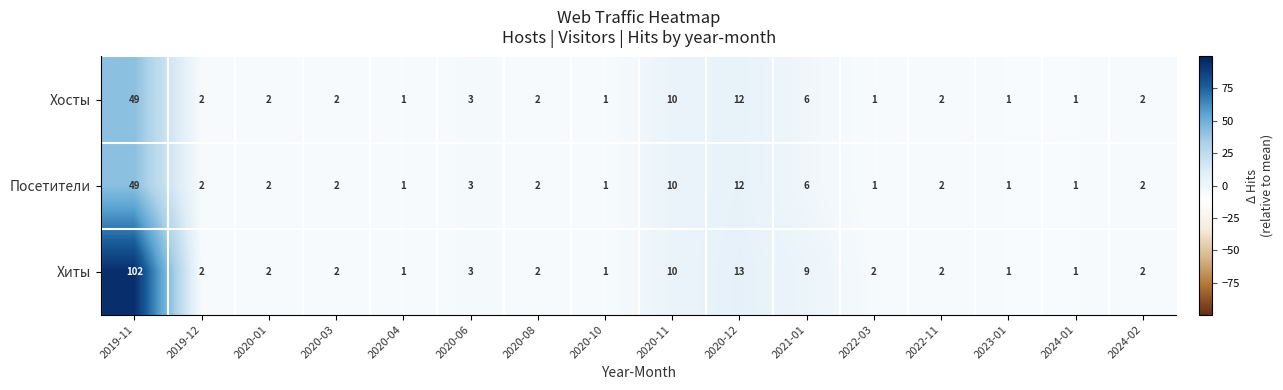

At which category is the sum across all series the highest?

2019-11